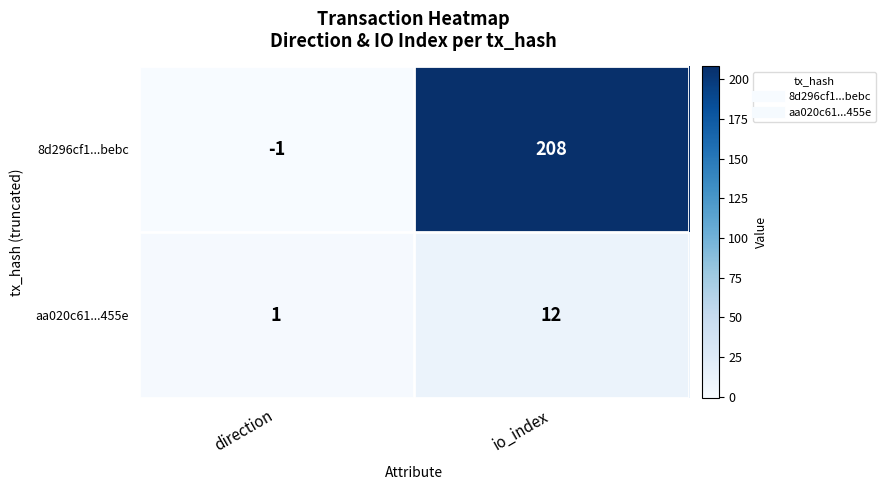

Reading left to right, what are all the values shown in this chart?

8d296cf1...bebc: -1	208
aa020c61...455e: 1	12